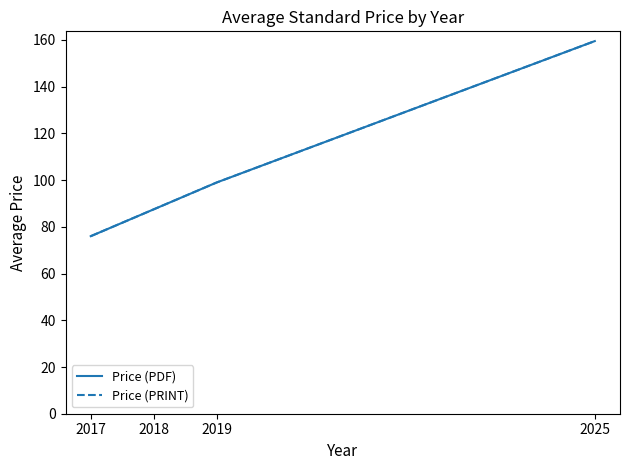

What is the average value of the Price (PRINT) series?

105.5